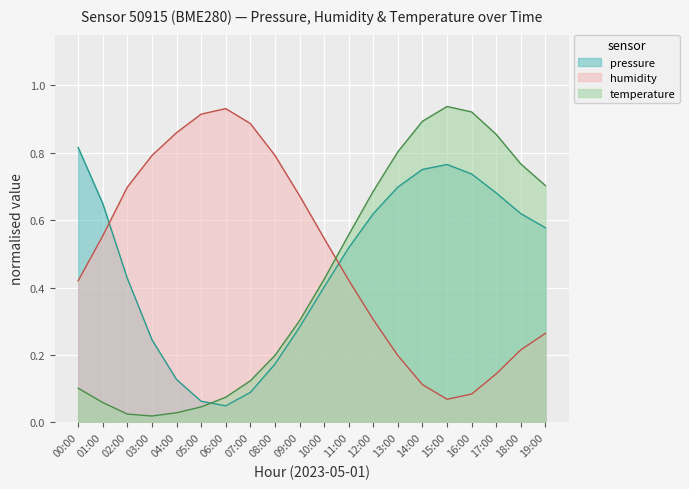

What is the difference between the humidity values at 14:00 and 03:00?

0.7